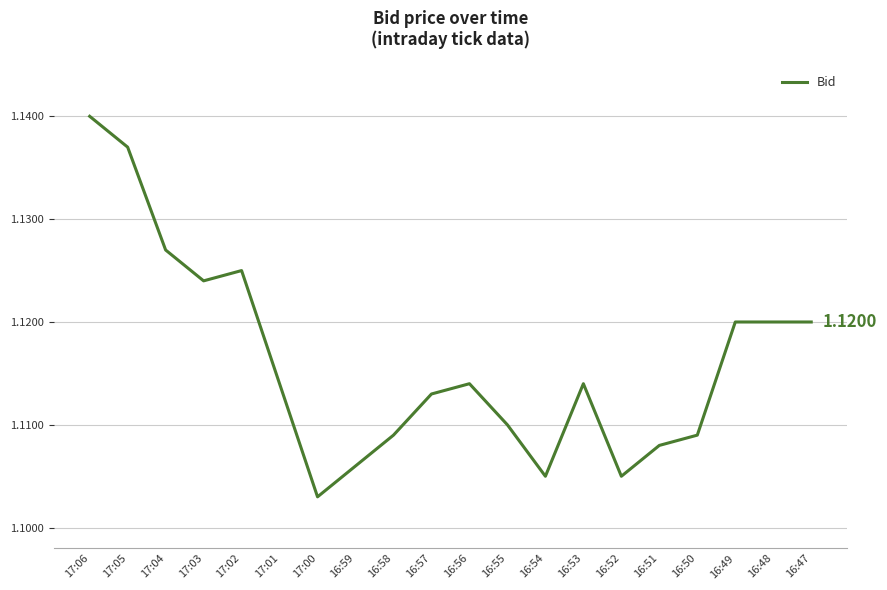

Approximately how many times larger is the value at 17:02 compared to 17:06?

1.0